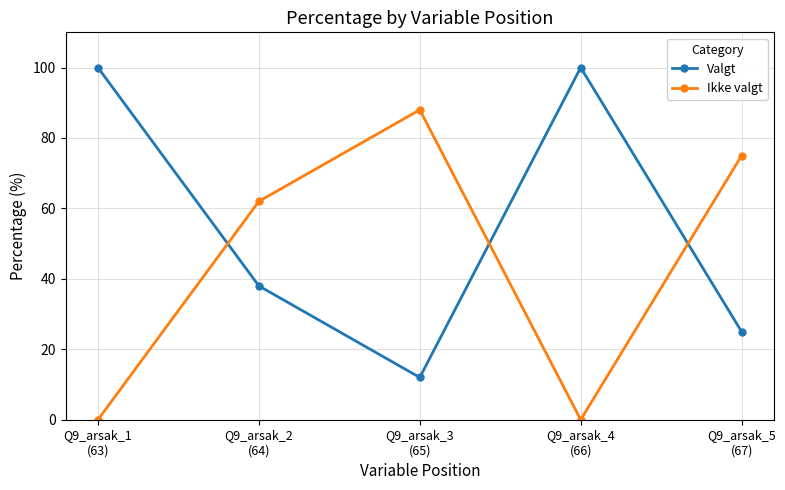

Reading left to right, what are all the values shown in this chart?

Valgt: Q9_arsak_1
(63)=100	Q9_arsak_2
(64)=38	Q9_arsak_3
(65)=12	Q9_arsak_4
(66)=100	Q9_arsak_5
(67)=25
Ikke valgt: Q9_arsak_1
(63)=0	Q9_arsak_2
(64)=62	Q9_arsak_3
(65)=88	Q9_arsak_4
(66)=0	Q9_arsak_5
(67)=75